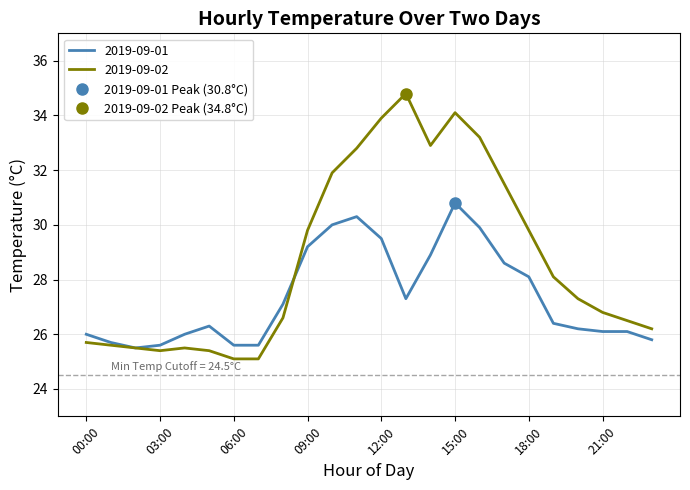

Does the chart display data point markers on the line(s)?

No